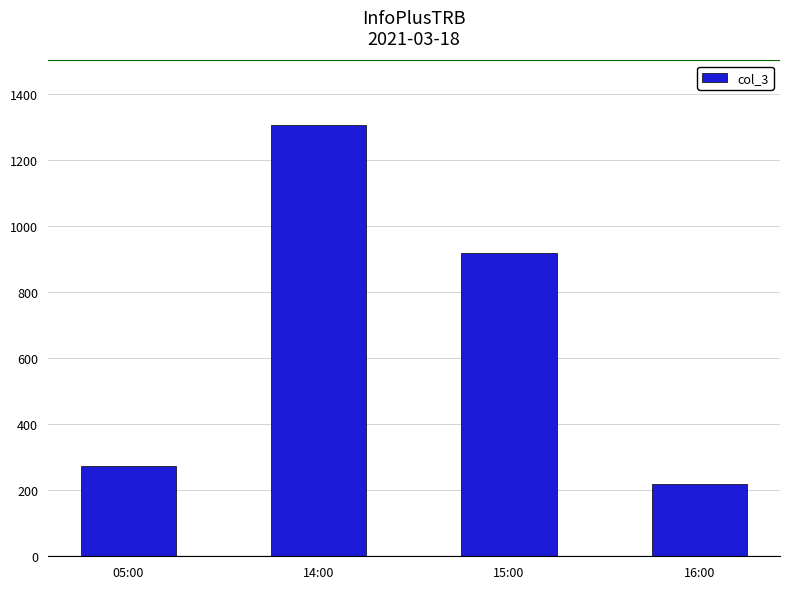

What is the minimum value shown in the chart?

219